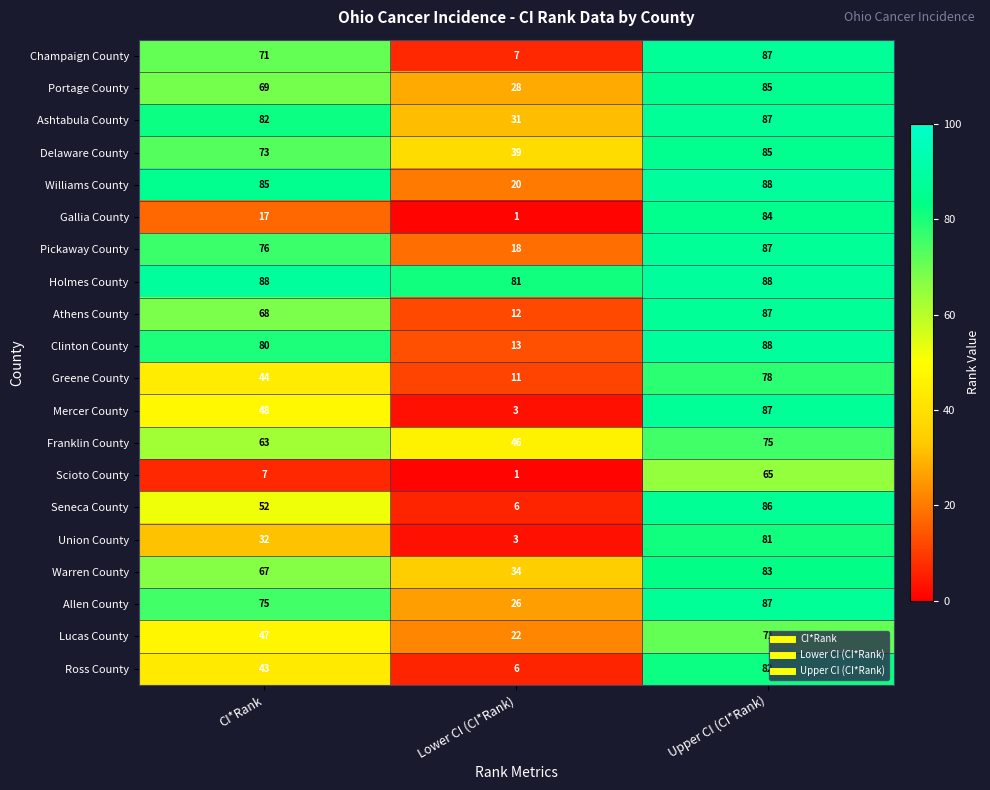

Where is Clinton County nearest to the value 50?

CI*Rank